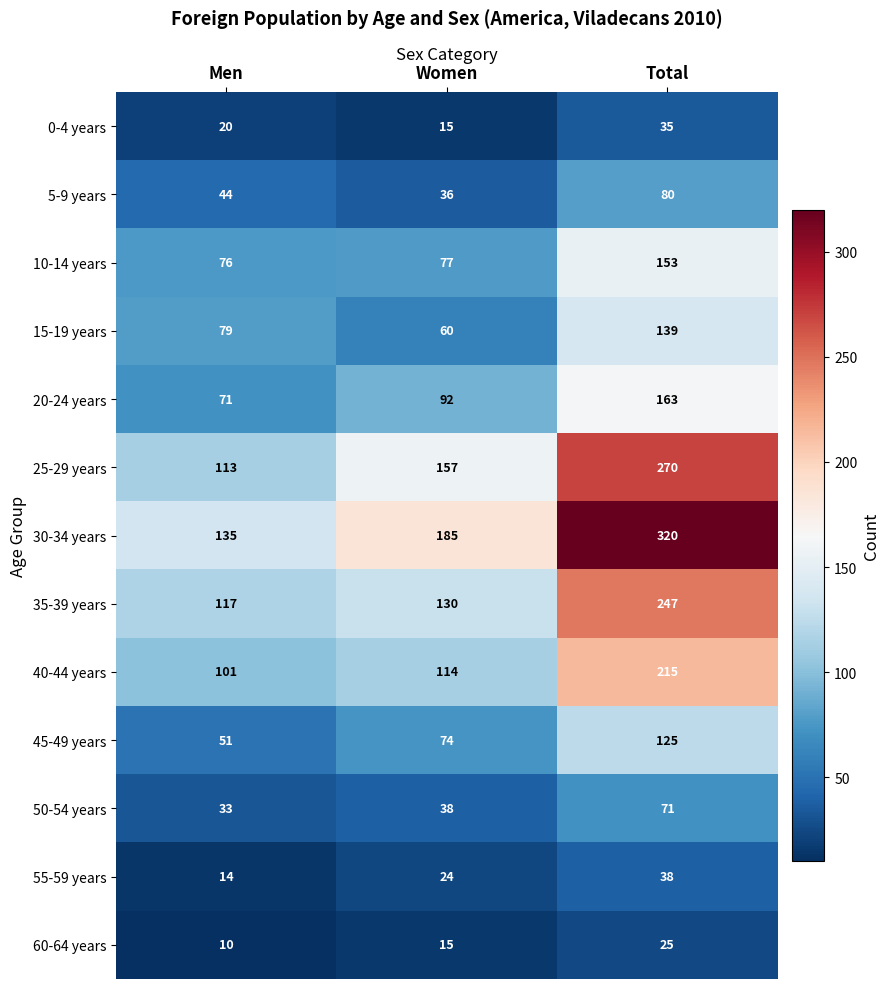

At which label is 35-39 years closest to 182?

Women